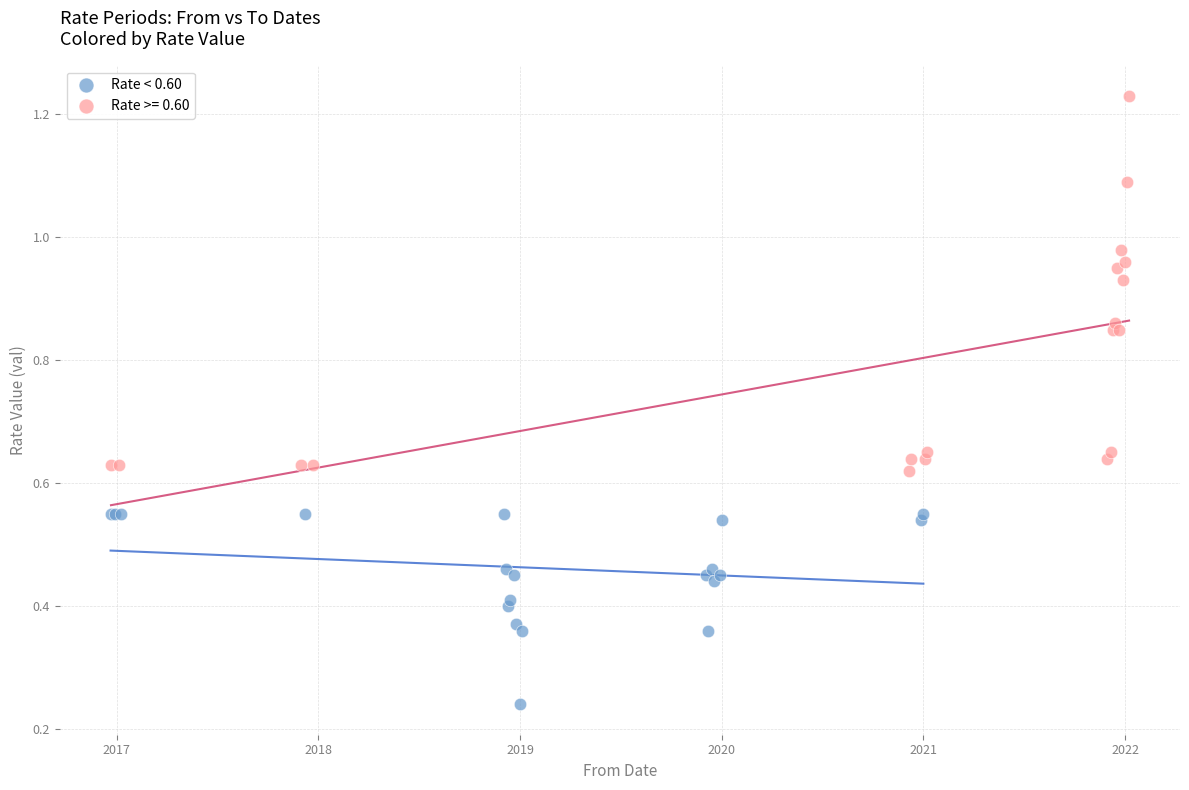

Which series contains the lowest Y value?

Rate < 0.60